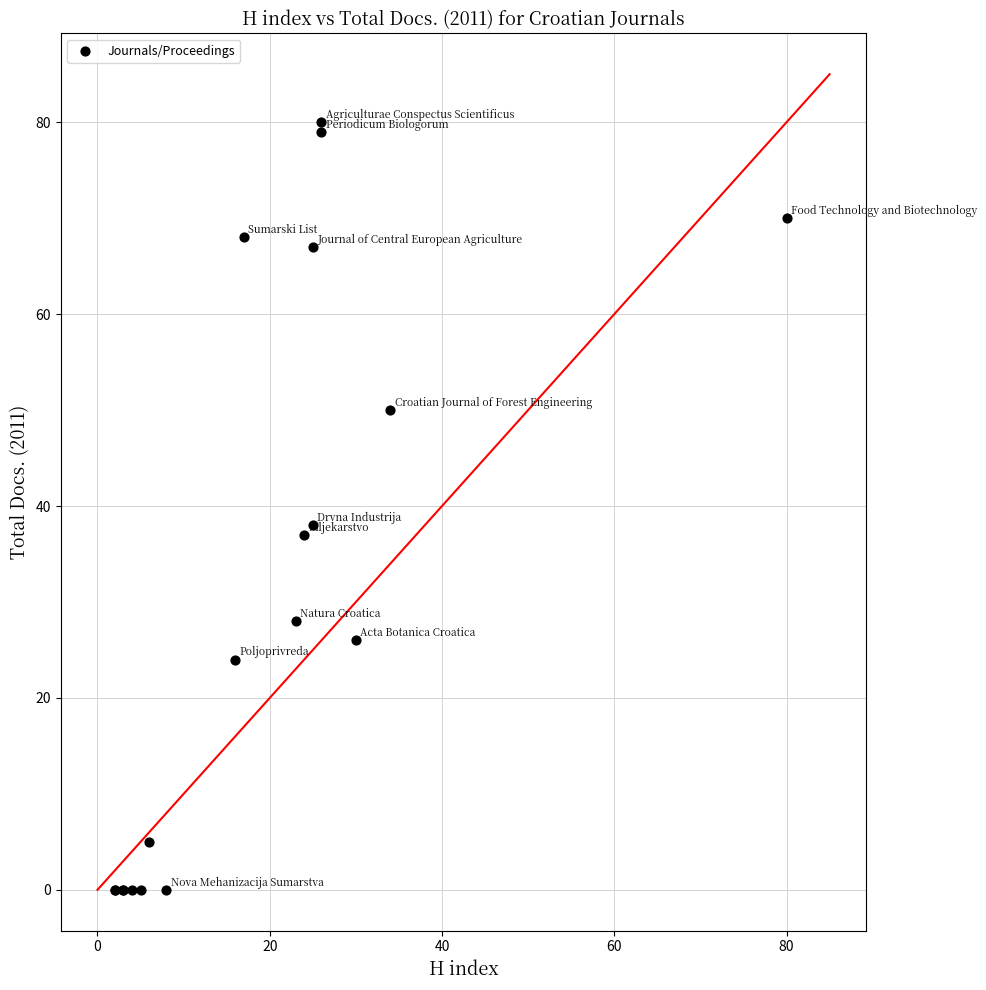

What Y value in the scatter plot is closest to 40?

38